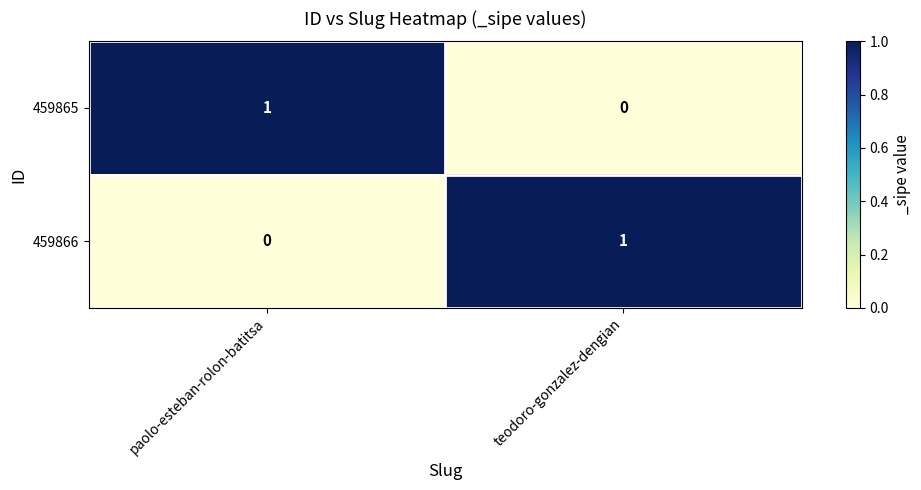

Which category has the lowest value in the 459866 series?

paolo-esteban-rolon-batitsa